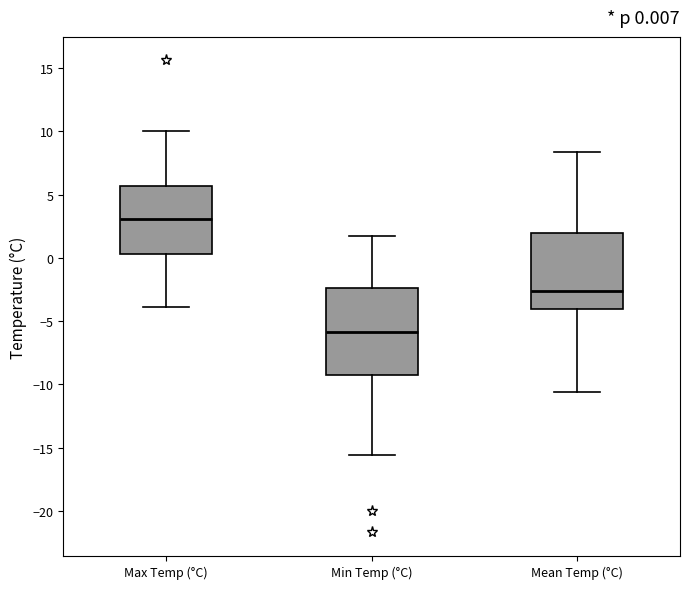

Which box's median line is the lowest?

Min Temp (°C)